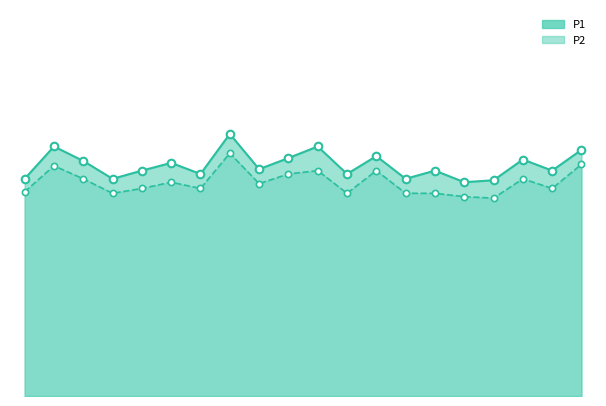

What is the total value across all series at 04:16?

9.4